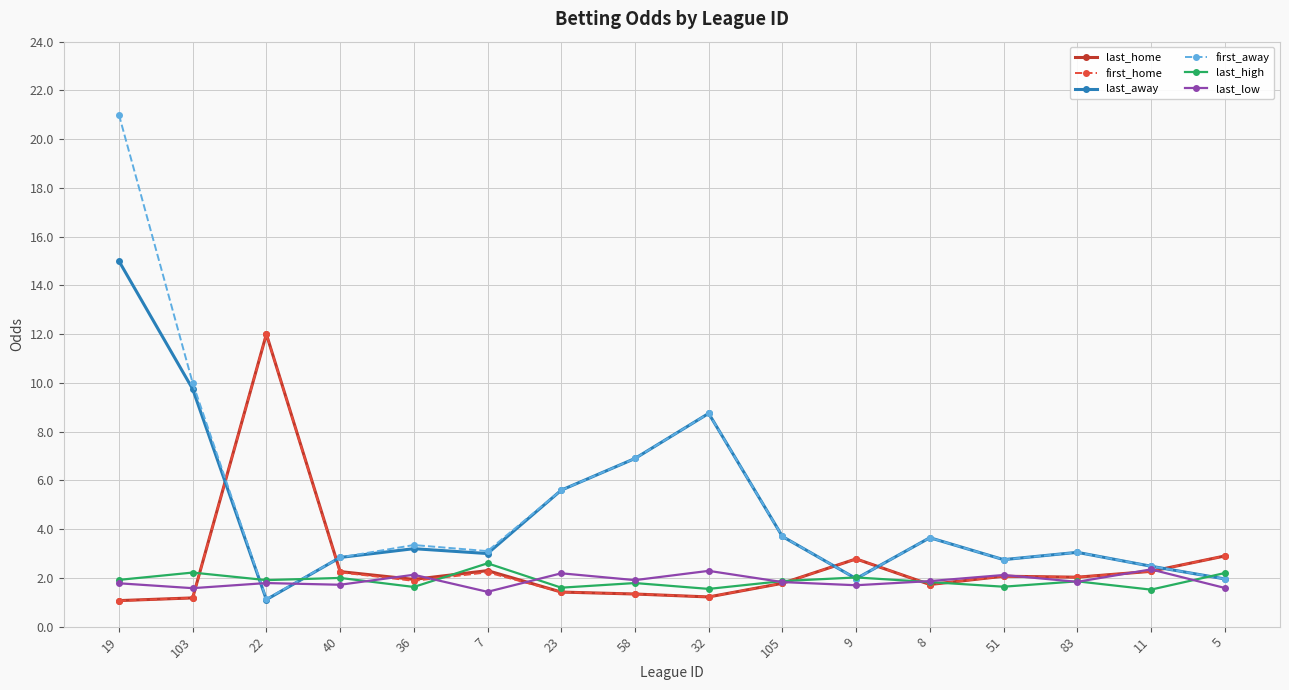

What is the difference between the last_home values at 36 and 8?

0.2